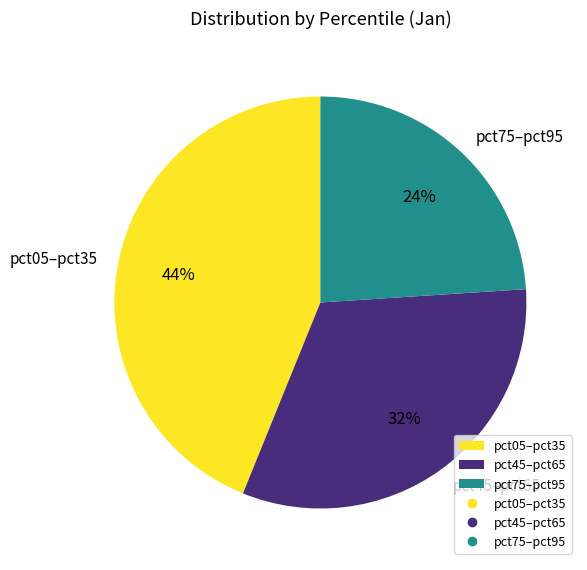

What percentage is the pct75–pct95 slice, to the nearest percent?

24%